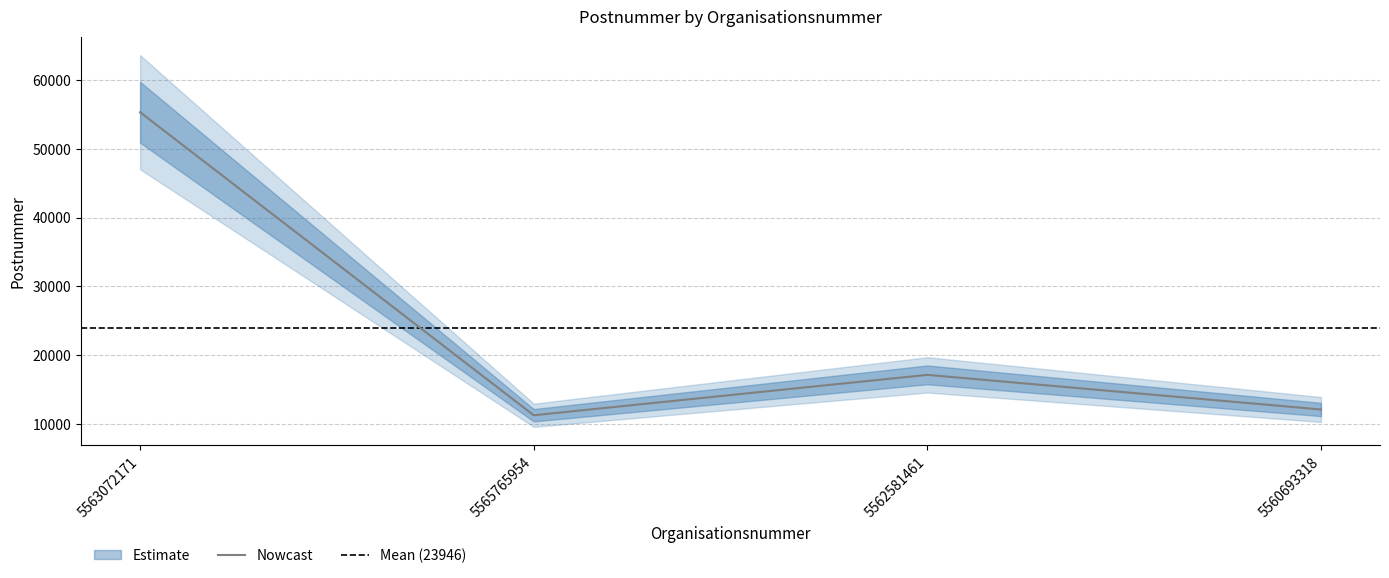

Reading right to left, transcribe all the data shown in this chart.

5560693318=12090	5562581461=17123	5565765954=11251	5563072171=55320